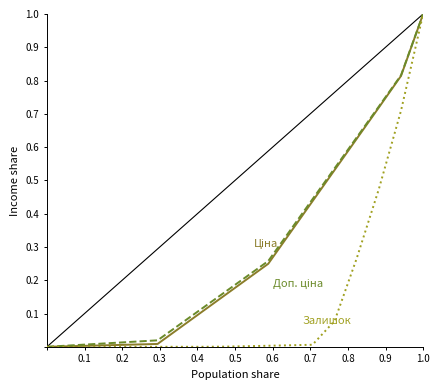

What is the greatest value displayed?

1.0